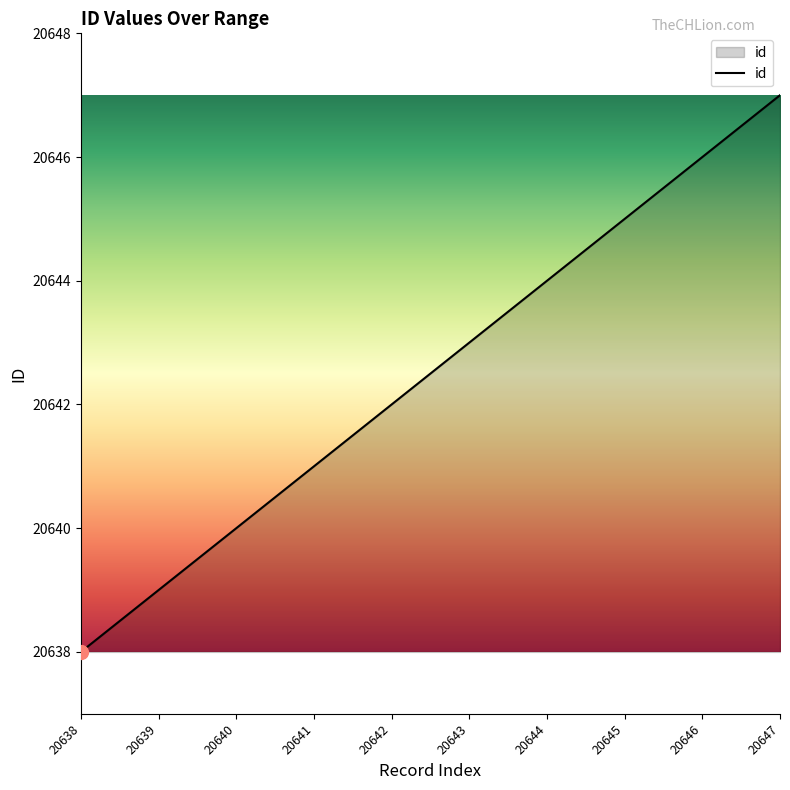

What is the sum of the values at 20640 and 20645?

41285